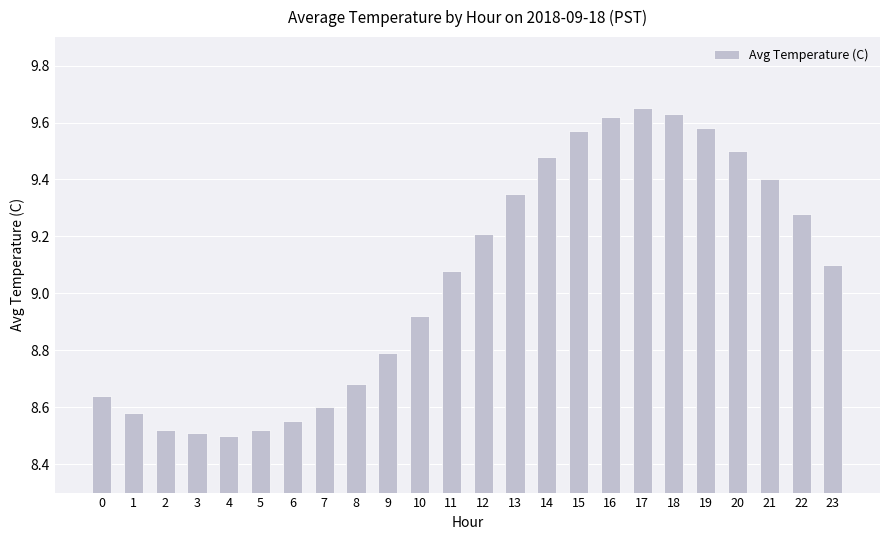

What is the sum of all values?

217.3